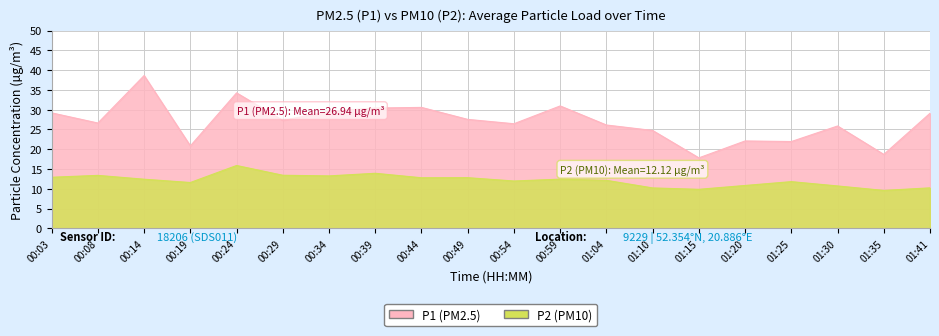

What is the difference between the P1 values at 01:30 and 00:08?

0.8